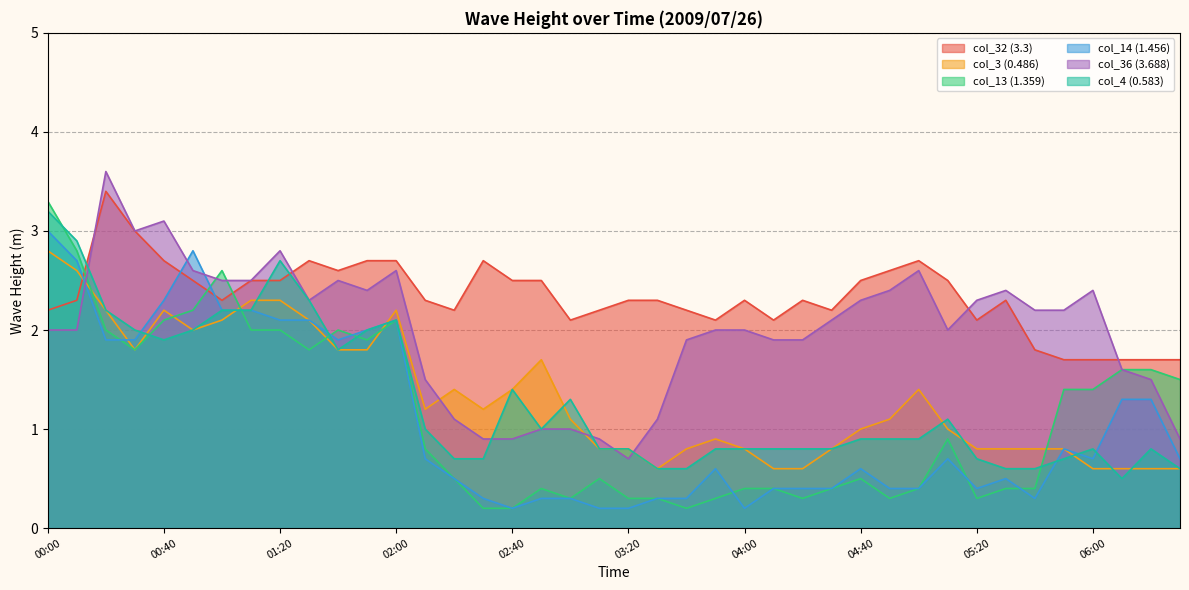

What is the spread (max minus min) of values at 00:10?

0.9